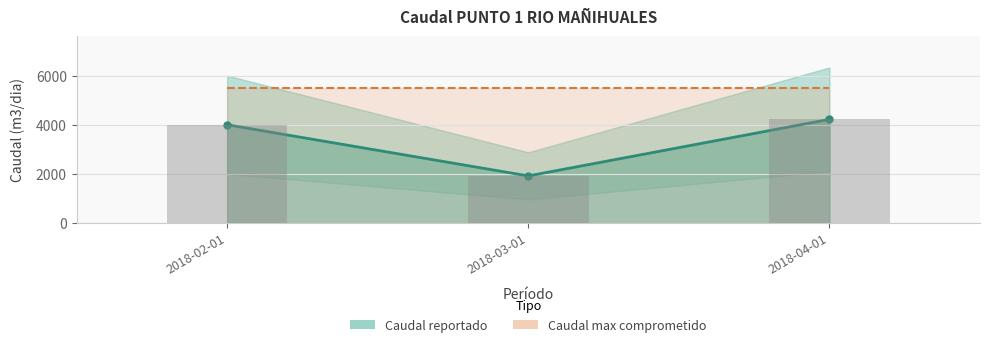

True or false: Caudal reportado (bar) has a value of 2649 at 2018-03-01.

False